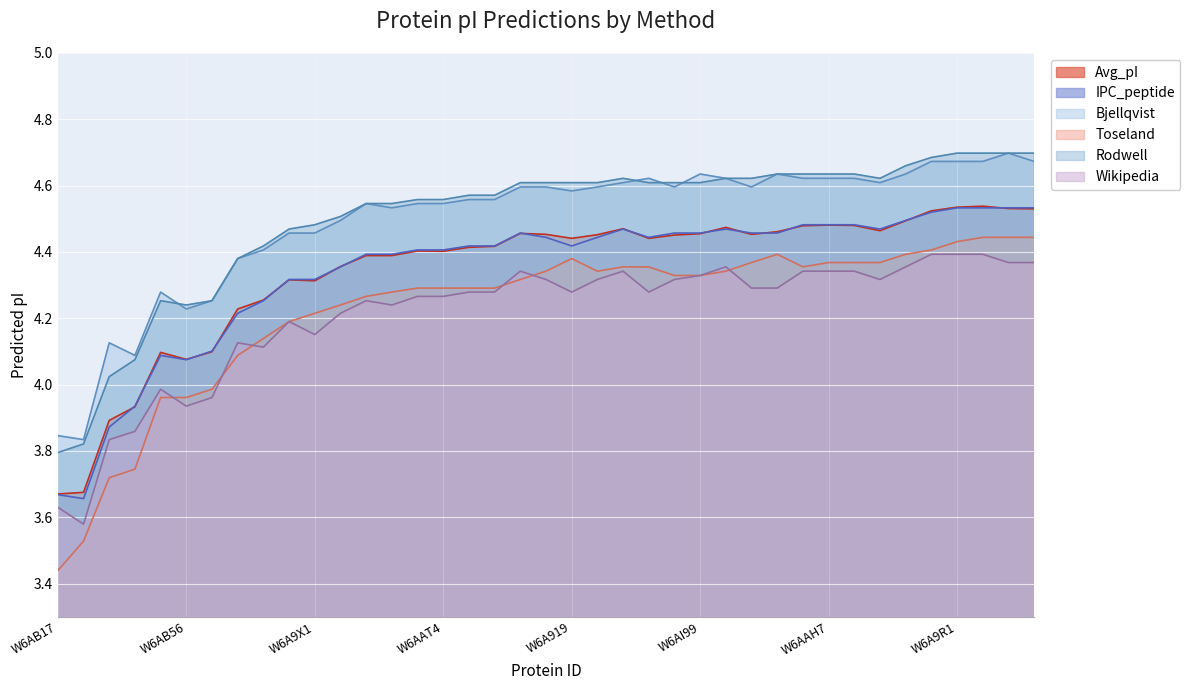

Reading left to right, transcribe all the data shown in this chart.

Avg_pI: 3.7	3.7	3.9	3.9	4.1	4.1	4.1	4.2	4.3	4.3	4.3	4.4	4.4	4.4	4.4	4.4	4.4	4.4	4.5	4.5	4.4	4.5	4.5	4.4	4.5	4.5	4.5	4.5	4.5	4.5	4.5	4.5	4.5	4.5	4.5	4.5	4.5	4.5	4.5
IPC_peptide: 3.7	3.7	3.9	3.9	4.1	4.1	4.1	4.2	4.3	4.3	4.3	4.4	4.4	4.4	4.4	4.4	4.4	4.4	4.5	4.4	4.4	4.4	4.5	4.4	4.5	4.5	4.5	4.5	4.5	4.5	4.5	4.5	4.5	4.5	4.5	4.5	4.5	4.5	4.5
Bjellqvist: 3.8	3.8	4.1	4.1	4.3	4.2	4.3	4.4	4.4	4.5	4.5	4.5	4.5	4.5	4.5	4.5	4.6	4.6	4.6	4.6	4.6	4.6	4.6	4.6	4.6	4.6	4.6	4.6	4.6	4.6	4.6	4.6	4.6	4.6	4.7	4.7	4.7	4.7	4.7
Toseland: 3.4	3.5	3.7	3.7	4.0	4.0	4.0	4.1	4.1	4.2	4.2	4.2	4.3	4.3	4.3	4.3	4.3	4.3	4.3	4.3	4.4	4.3	4.4	4.4	4.3	4.3	4.3	4.4	4.4	4.4	4.4	4.4	4.4	4.4	4.4	4.4	4.4	4.4	4.4
Rodwell: 3.8	3.8	4.0	4.1	4.3	4.2	4.3	4.4	4.4	4.5	4.5	4.5	4.5	4.5	4.6	4.6	4.6	4.6	4.6	4.6	4.6	4.6	4.6	4.6	4.6	4.6	4.6	4.6	4.6	4.6	4.6	4.6	4.6	4.7	4.7	4.7	4.7	4.7	4.7
Wikipedia: 3.6	3.6	3.8	3.9	4.0	3.9	4.0	4.1	4.1	4.2	4.2	4.2	4.3	4.2	4.3	4.3	4.3	4.3	4.3	4.3	4.3	4.3	4.3	4.3	4.3	4.3	4.4	4.3	4.3	4.3	4.3	4.3	4.3	4.4	4.4	4.4	4.4	4.4	4.4